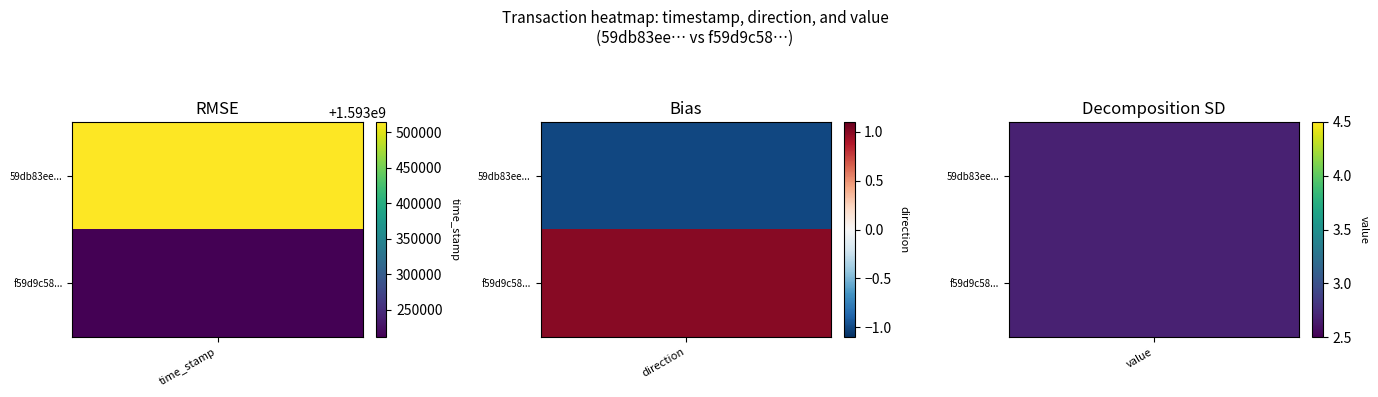

At how many categories does at least one series exceed 1544769115?

1